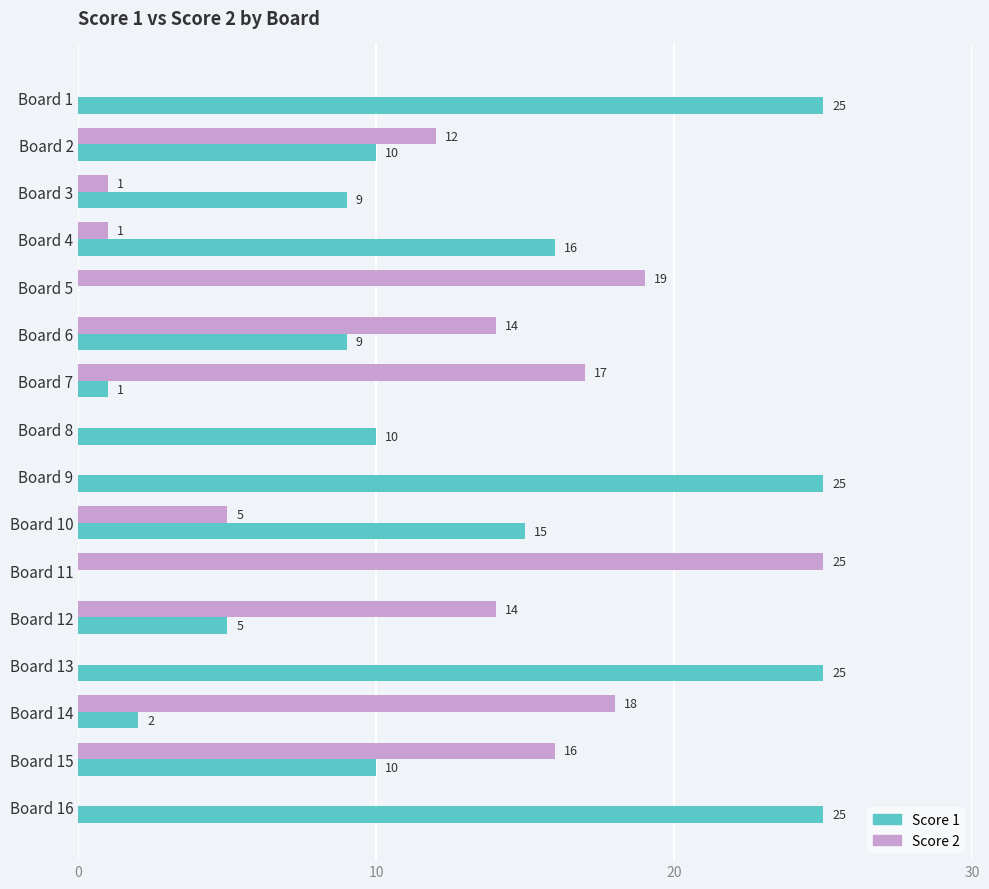

At which label does Score 2 reach its peak?

Board 11